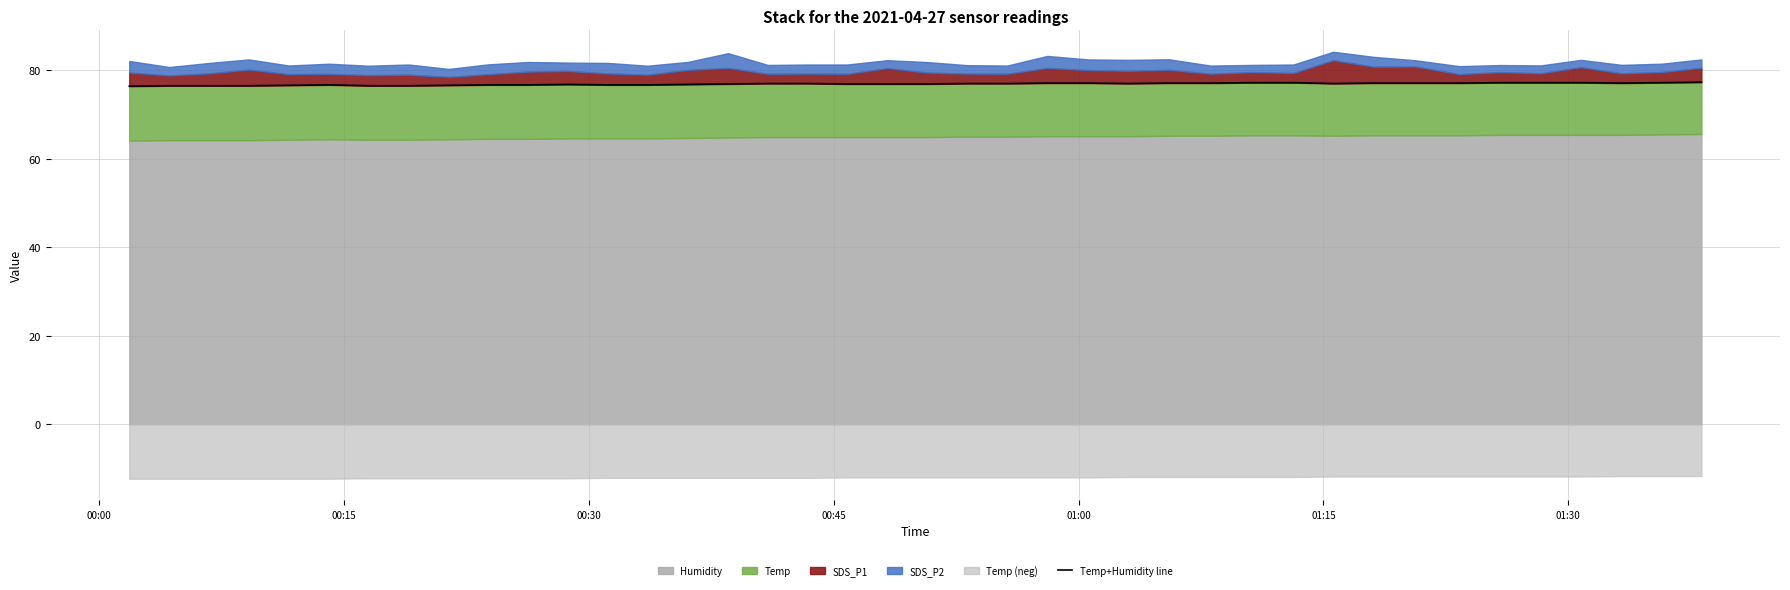

How many values exceed 77?

15